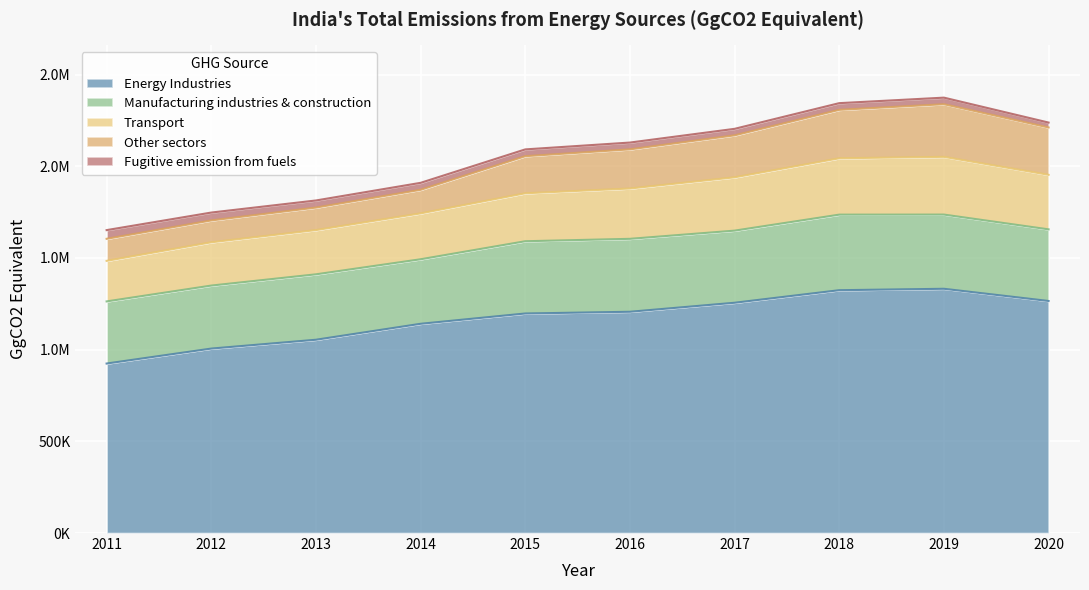

What is the value of the Manufacturing industries & construction point at the 10th from the left?

390667